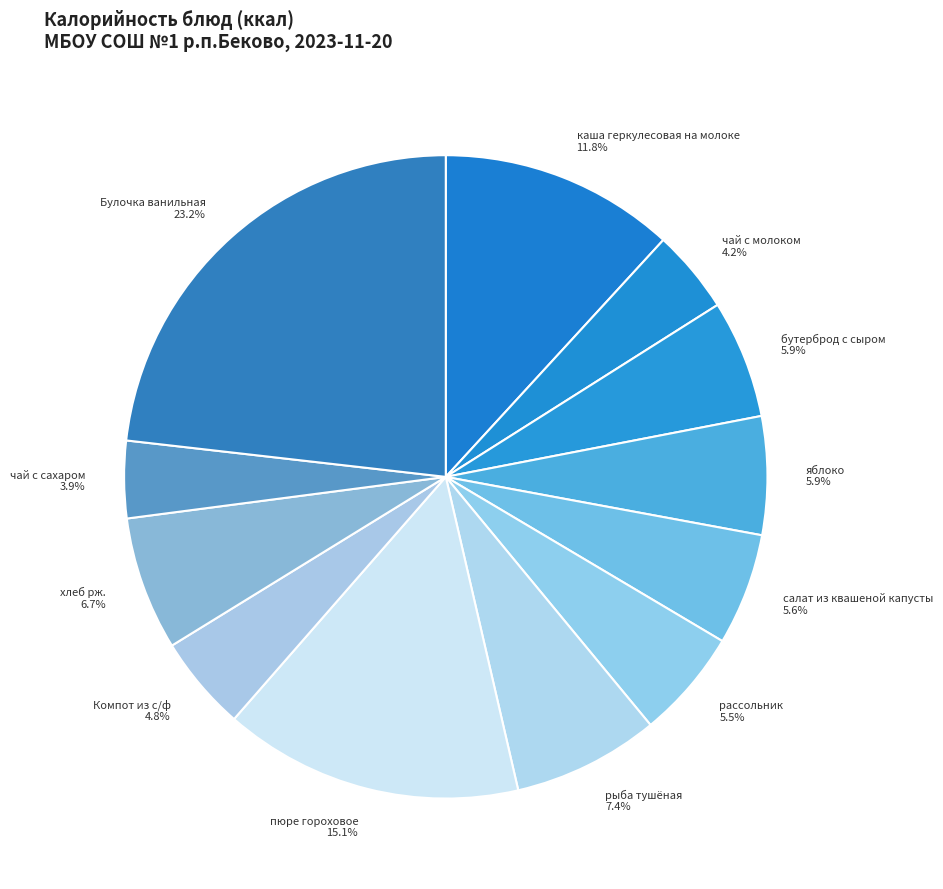

Does салат из квашеной капусты account for over 50% of the chart?

No